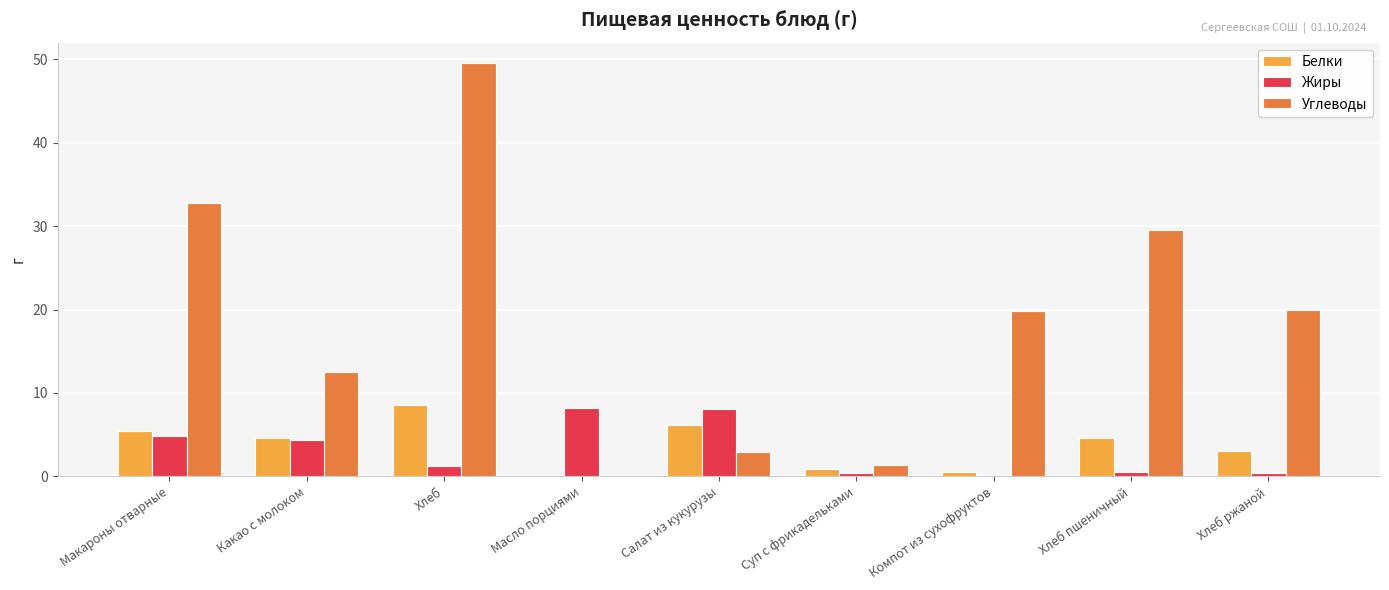

At which category is the sum across all series the highest?

Хлеб